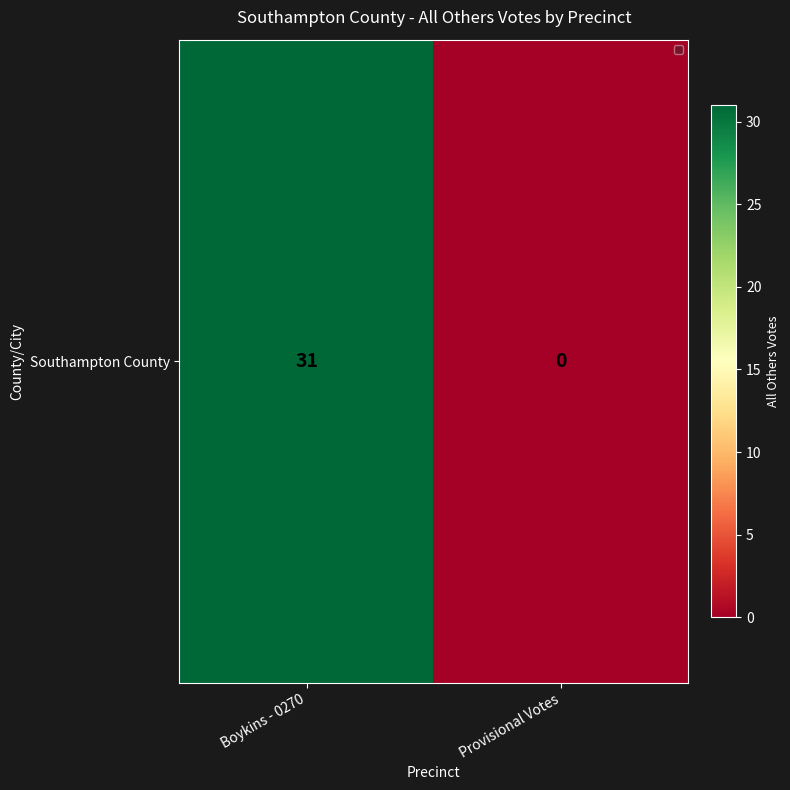

Reading left to right, what are all the values shown in this chart?

Boykins - 0270=31	Provisional Votes=0